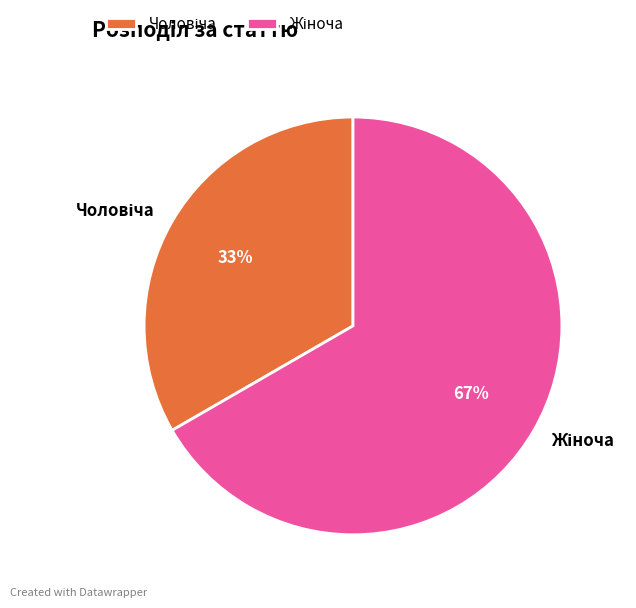

To the nearest percent, what is the average slice percentage?

50%